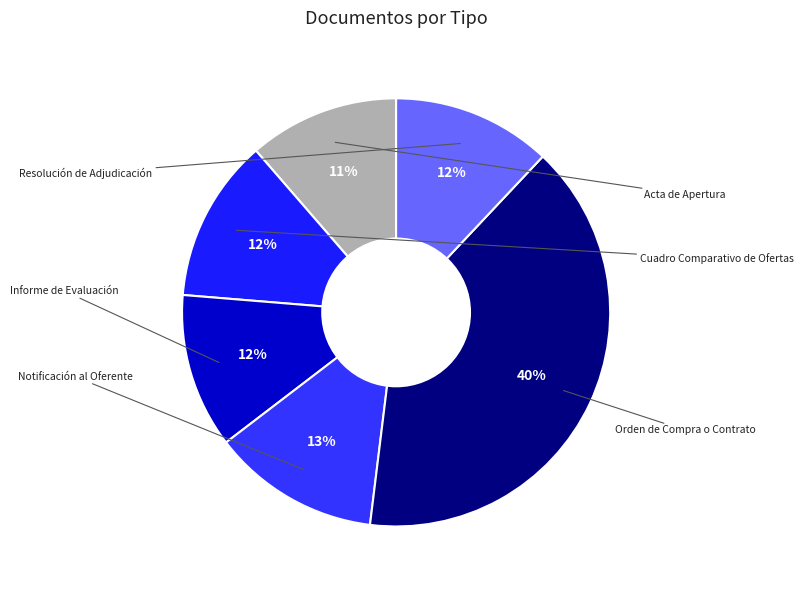

Does any single category account for the majority?

No